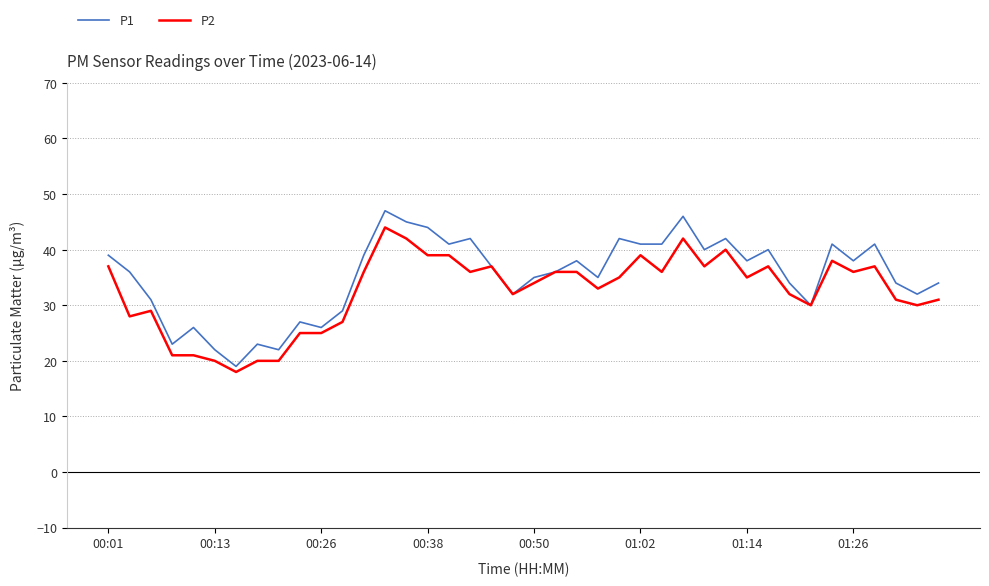

Which series has the largest total across all categories?

P1